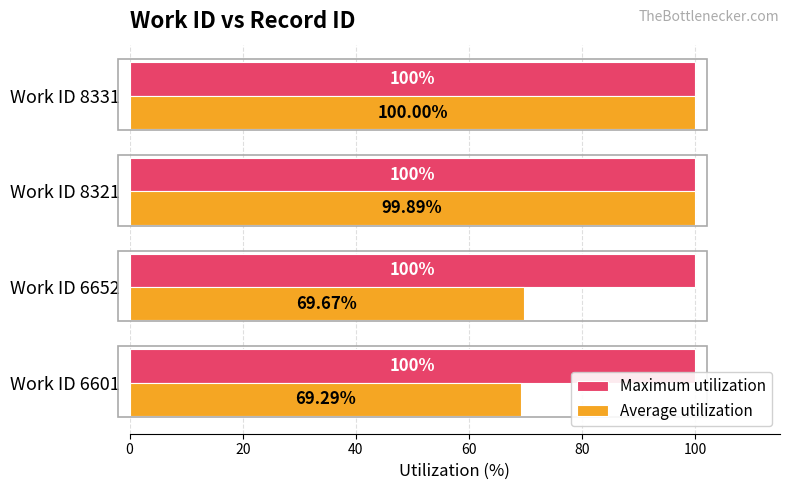

Which series has the largest total across all categories?

Maximum utilization